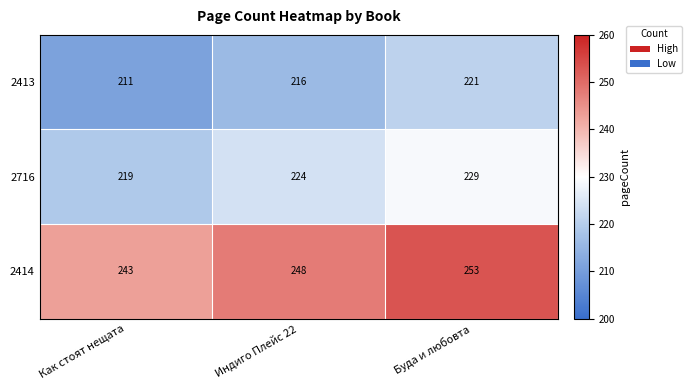

What is the difference between the maximum and minimum values in the 2716 series?

10